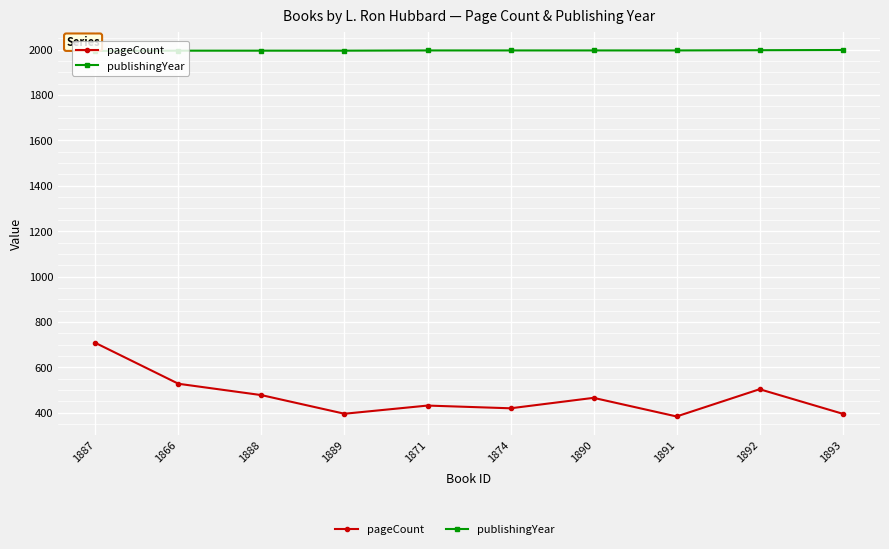

How many lines are shown in the chart?

2